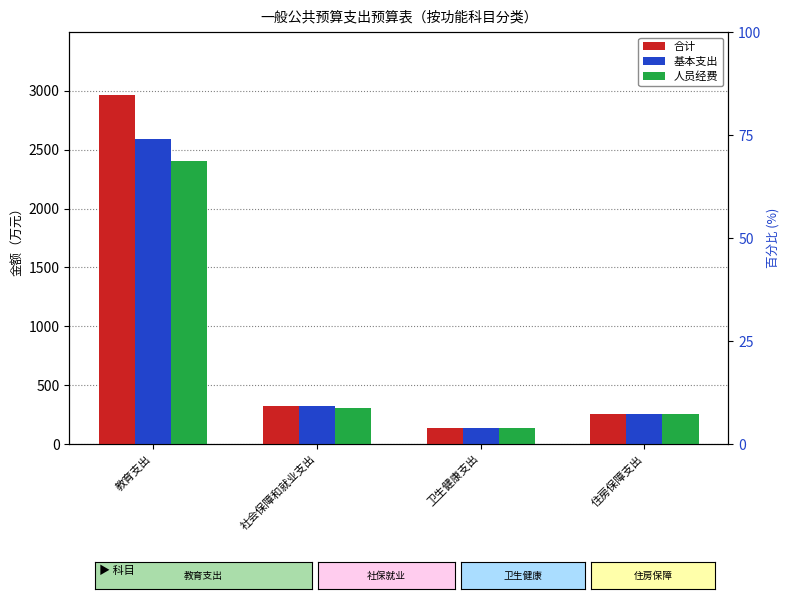

At which label does 合计 first exceed 324?

教育支出